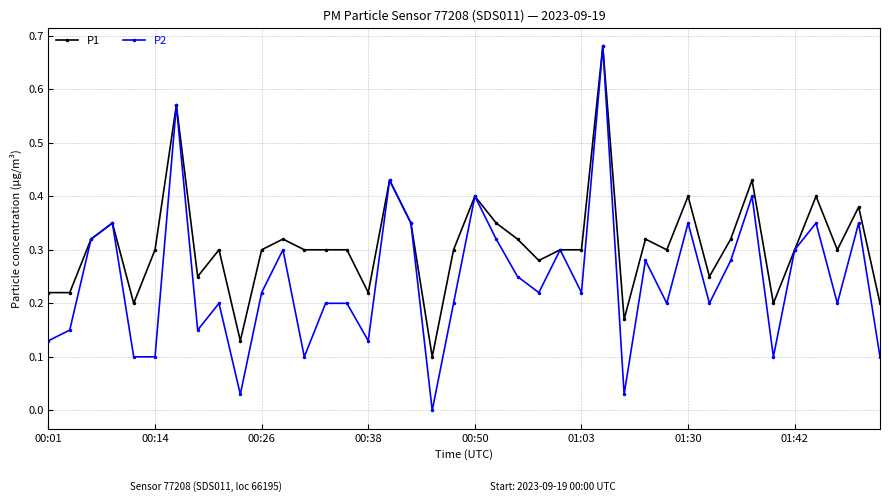

Rank the series by their average value, from highest to lowest.

P1, P2